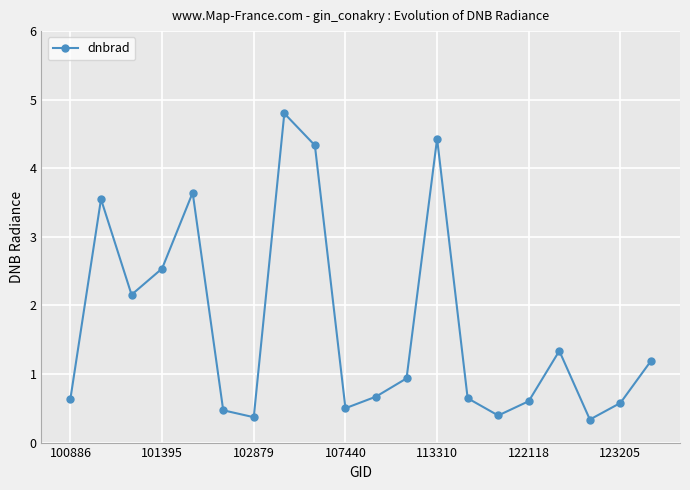

What is the value of the 16th point from the left?

0.6